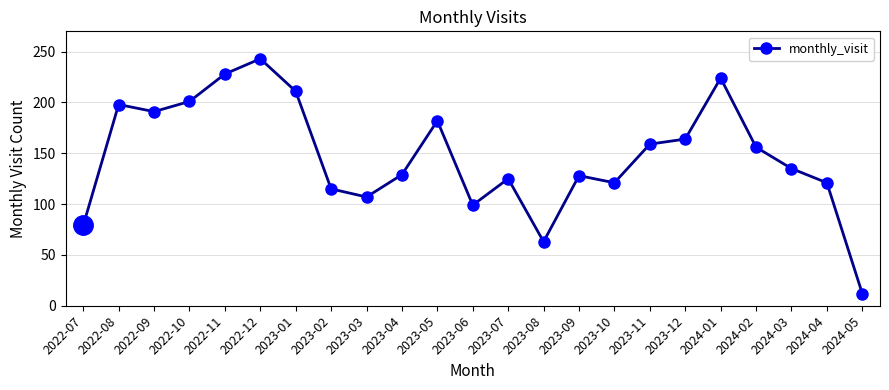

What is the change in value from 2023-06 to 2024-04?

+22